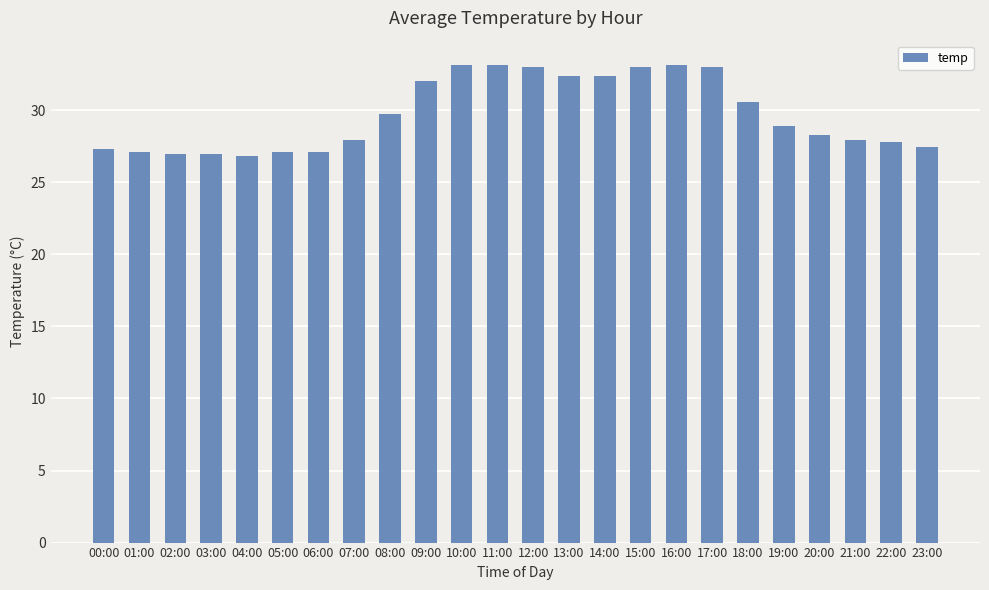

What is the sum of all values?

713.0